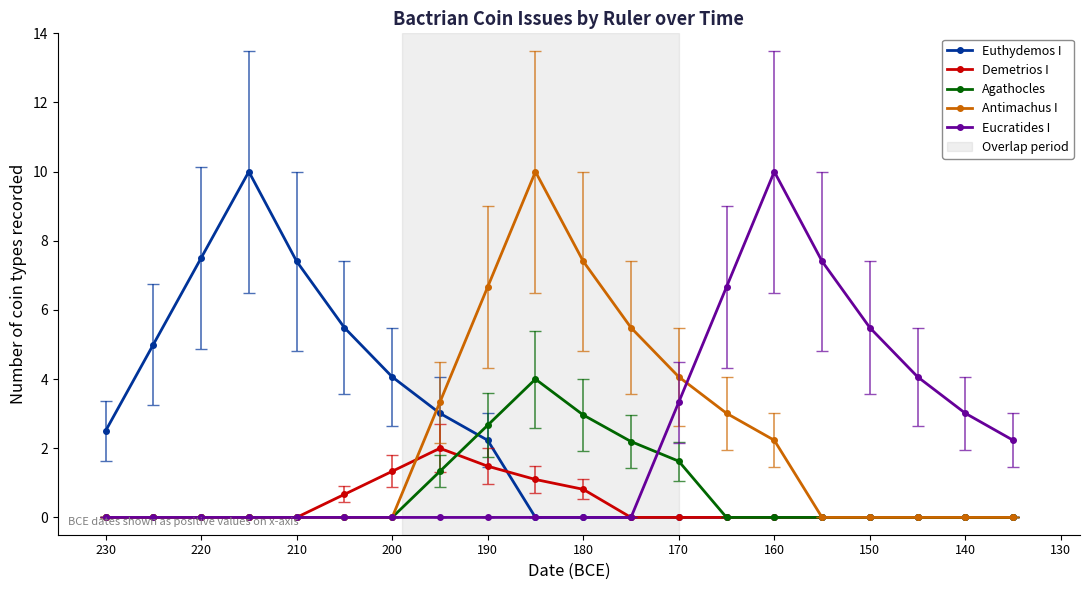

What is the maximum value for Demetrios I?

2.0